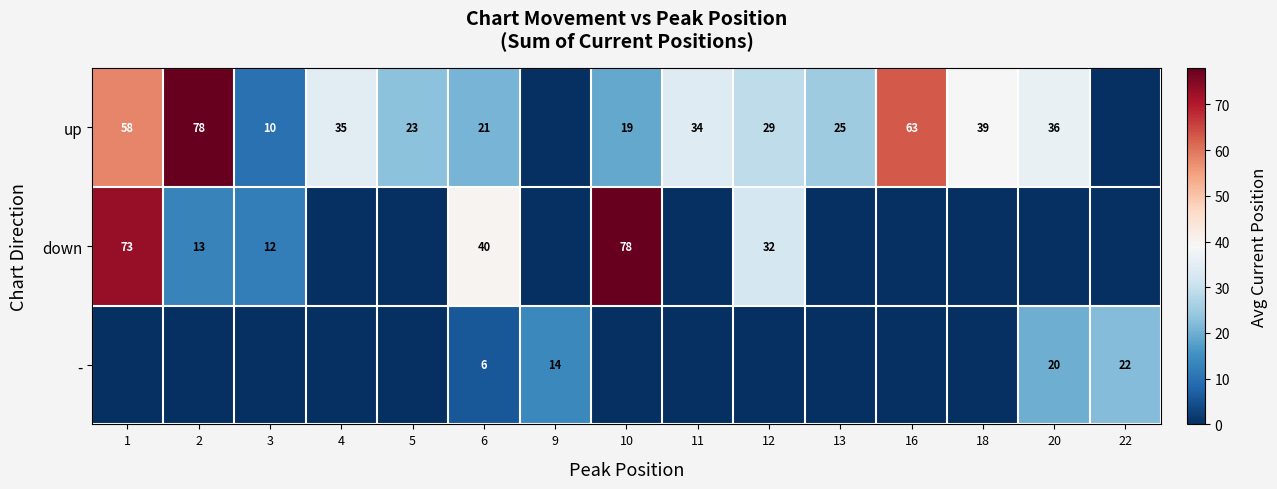

What is the difference between the maximum and minimum values in the row_1 series?

78